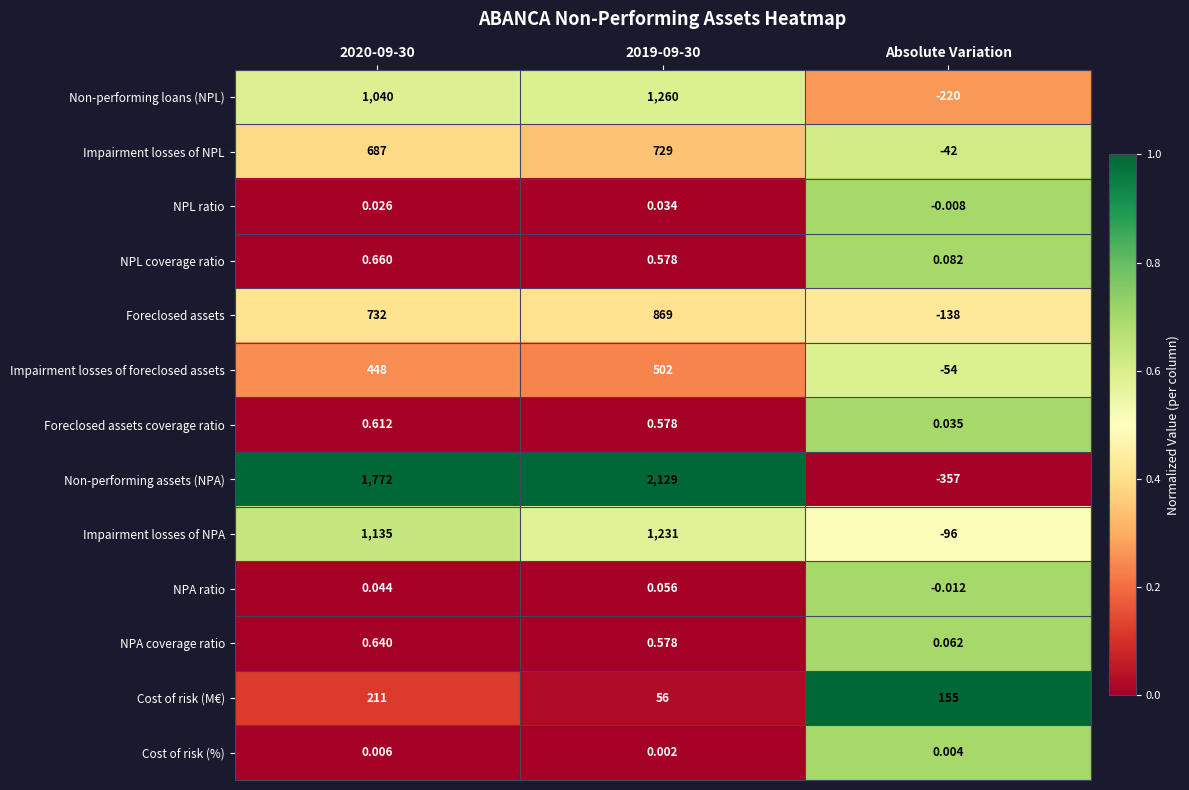

At which category does the chart reach its minimum across all series?

Absolute Variation